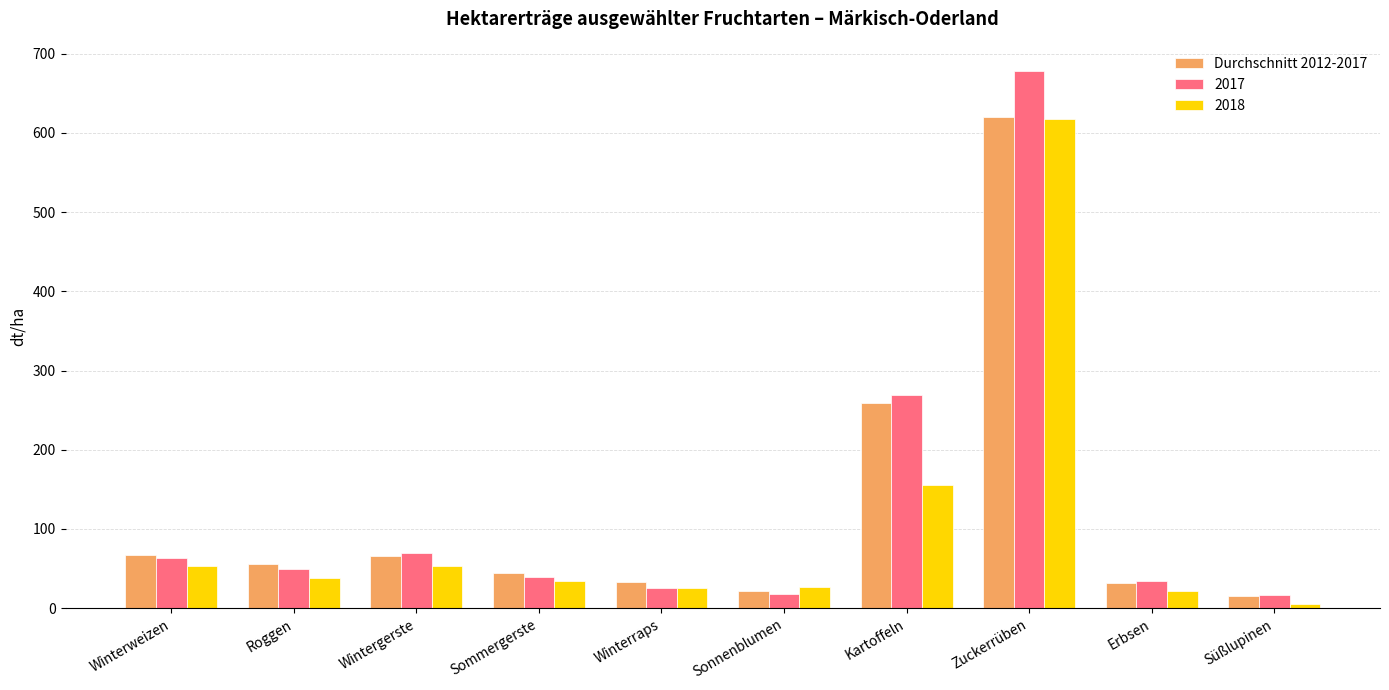

Does the chart contain any negative values?

No